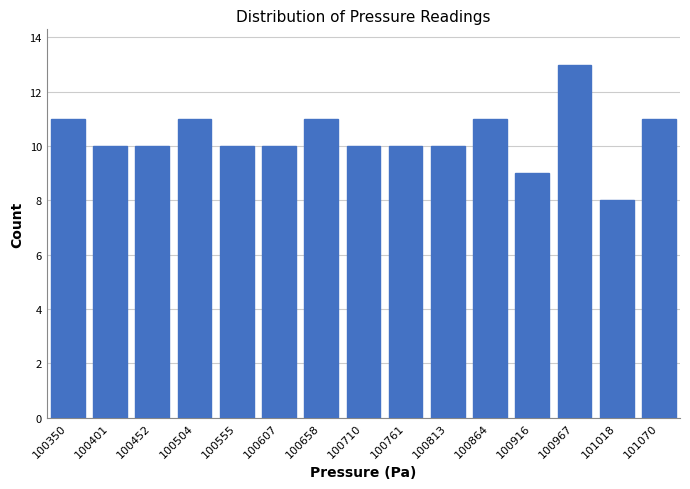

Reading left to right, extract all data points from this chart.

100350=11	100401=10	100452=10	100504=11	100555=10	100607=10	100658=11	100710=10	100761=10	100813=10	100864=11	100916=9	100967=13	101018=8	101070=11